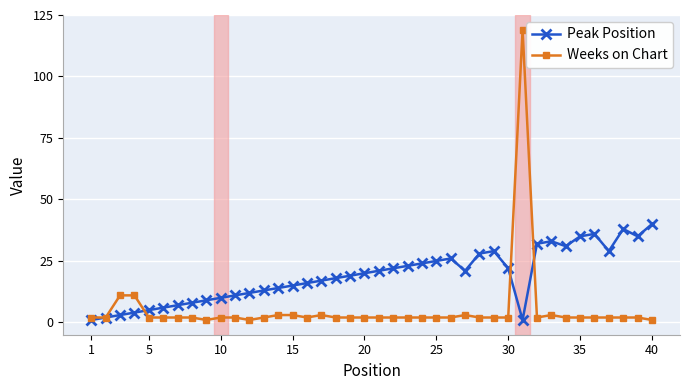

Which series has the largest range (max minus min)?

Weeks on Chart